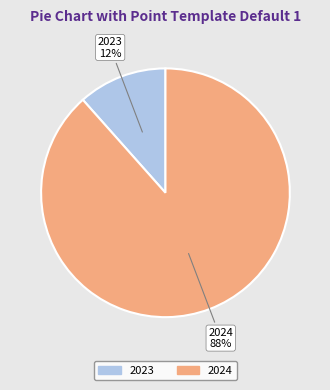

Is there any slice that represents more than half of the pie?

Yes